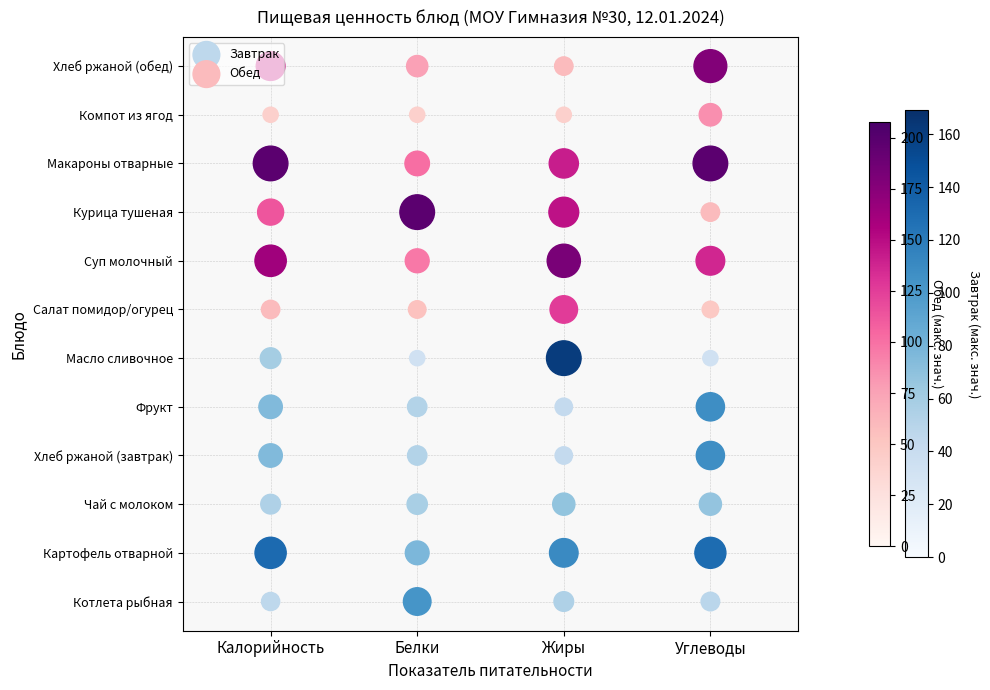

How many values in the Завтрак series are below 3?

12